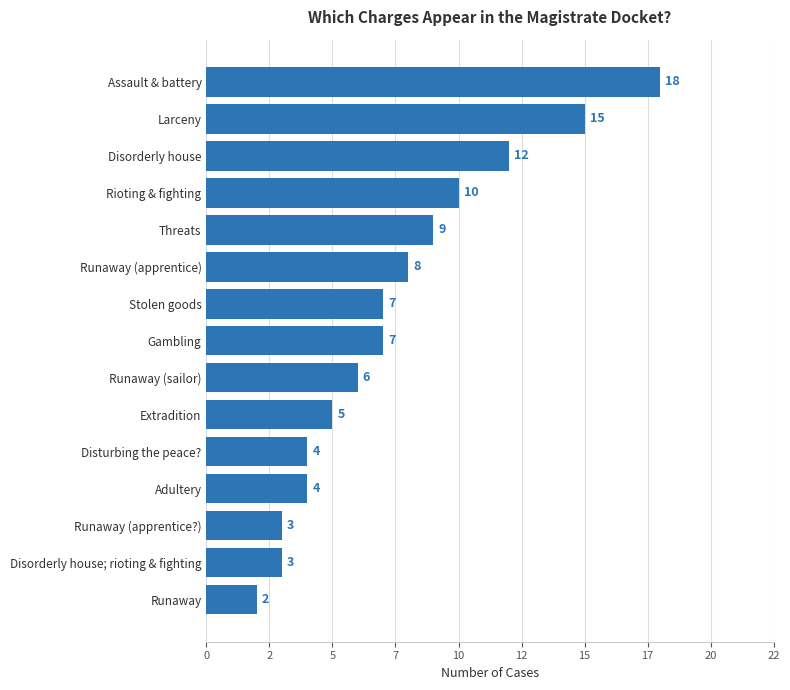

Are the bars horizontal?

Yes